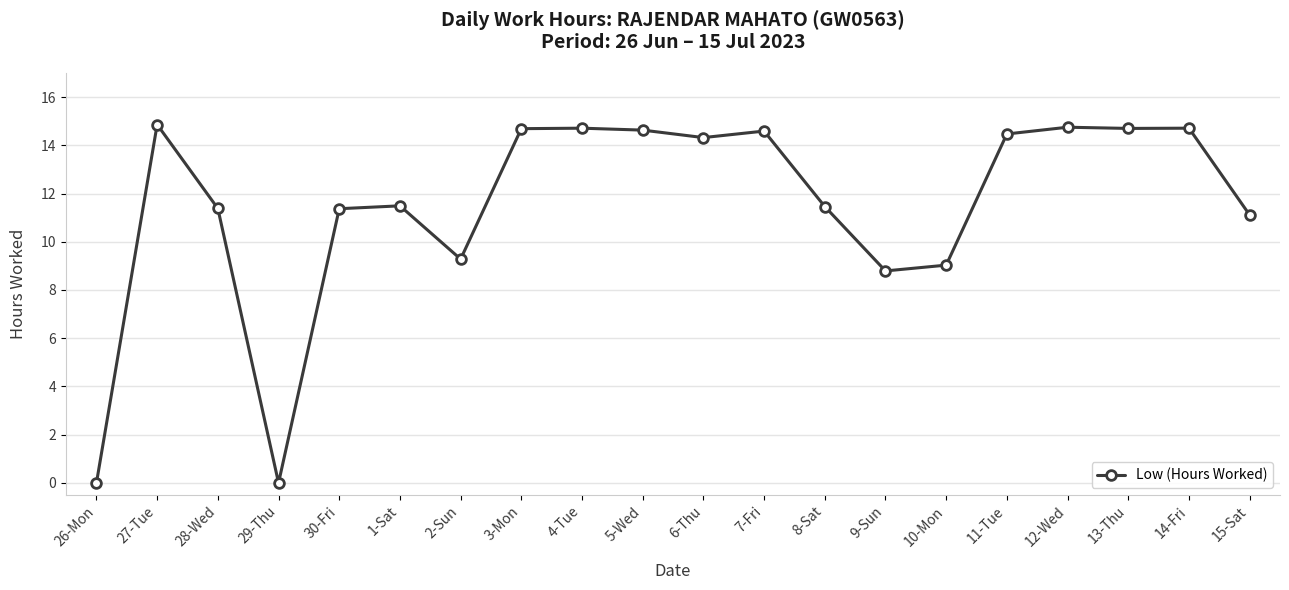

What position from the left is 6-Thu?

11